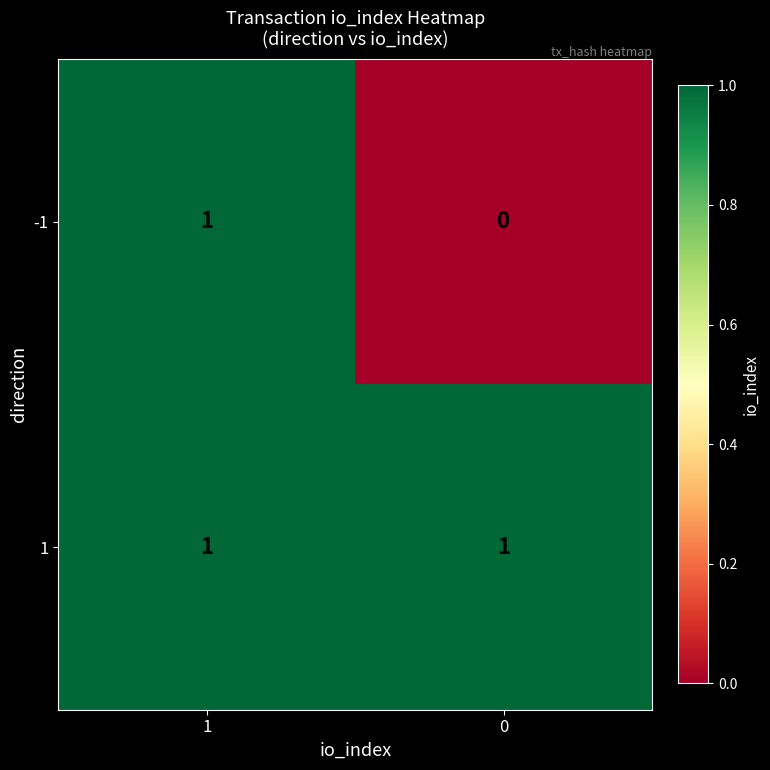

The value of -1 at 0 is 0. True or false?

True